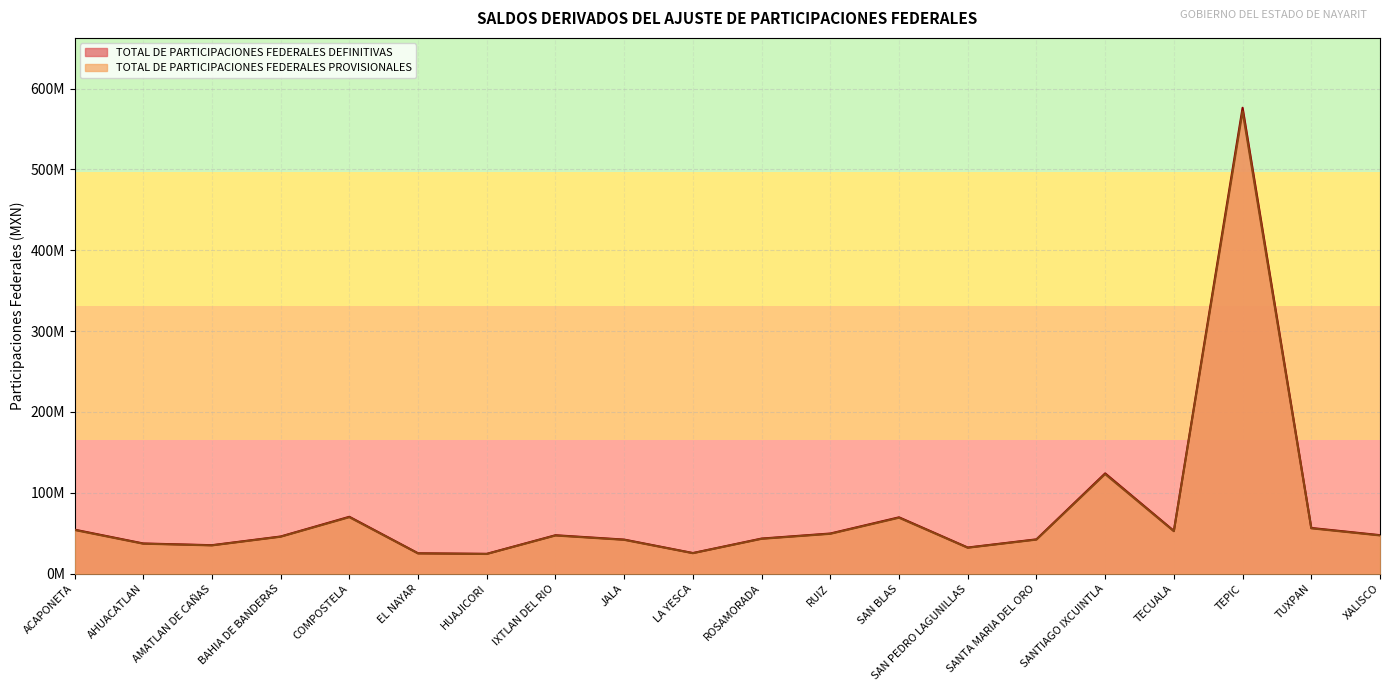

What is the value of the TOTAL DE PARTICIPACIONES FEDERALES DEFINITIVAS point at the 9th from the left?

42176531